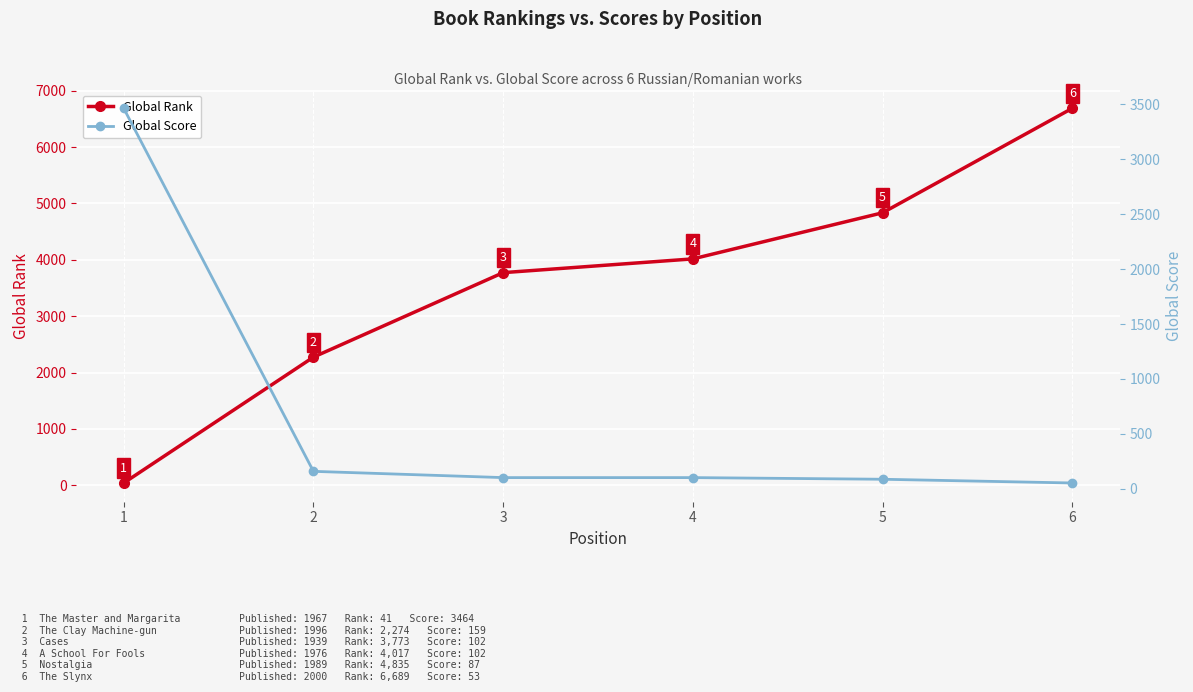

Reading right to left, list all the values displayed in this chart.

Global Rank: 6689	4835	4017	3773	2274	41
Global Score: 53	87	102	102	159	3464